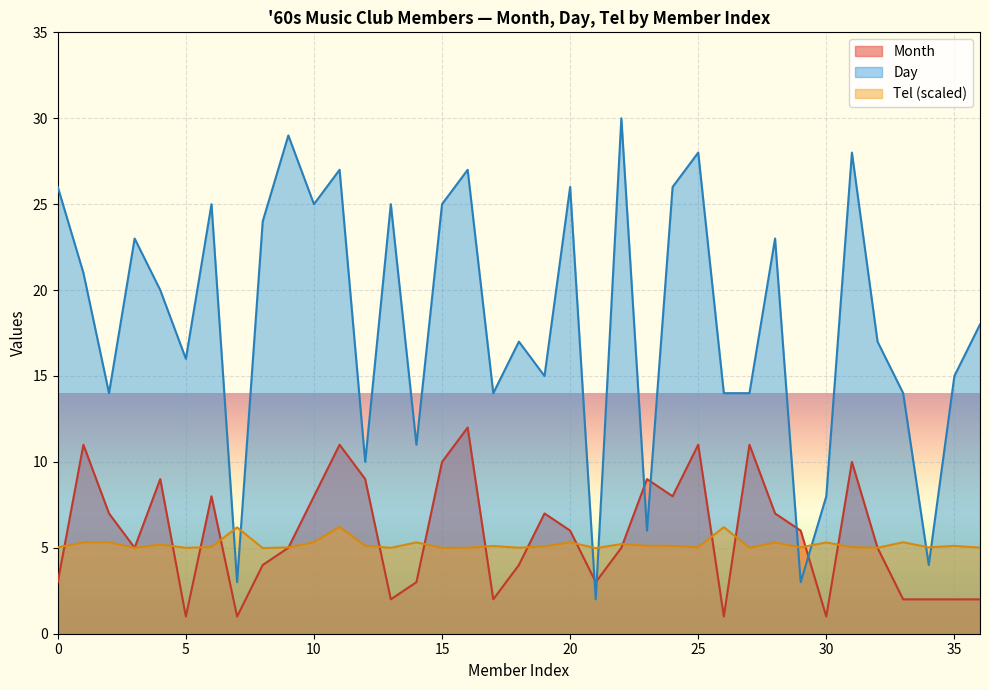

Reading left to right, extract all data points from this chart.

Month: 3.0	11.0	7.0	5.0	9.0	1.0	8.0	1.0	4.0	5.0	8.0	11.0	9.0	2.0	3.0	10.0	12.0	2.0	4.0	7.0	6.0	3.0	5.0	9.0	8.0	11.0	1.0	11.0	7.0	6.0	1.0	10.0	5.0	2.0	2.0	2.0	2.0
Day: 26.0	21.0	14.0	23.0	20.0	16.0	25.0	3.0	24.0	29.0	25.0	27.0	10.0	25.0	11.0	25.0	27.0	14.0	17.0	15.0	26.0	2.0	30.0	6.0	26.0	28.0	14.0	14.0	23.0	3.0	8.0	28.0	17.0	14.0	4.0	15.0	18.0
Tel: 5.0	5.3	5.3	5.0	5.2	5.0	5.0	6.2	5.0	5.0	5.3	6.2	5.1	5.0	5.3	5.0	5.0	5.1	5.0	5.1	5.3	5.0	5.2	5.1	5.1	5.0	6.2	5.0	5.3	5.0	5.3	5.0	5.0	5.3	5.0	5.1	5.0